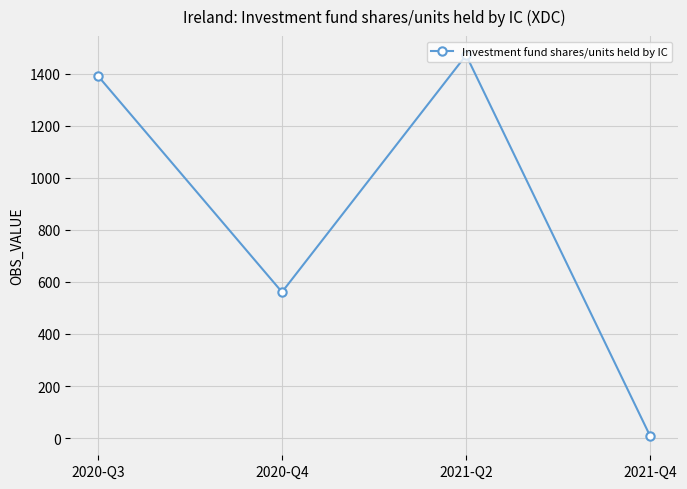

Reading left to right, transcribe all the data shown in this chart.

2020-Q3=1391.9	2020-Q4=561.1	2021-Q2=1471.4	2021-Q4=7.2